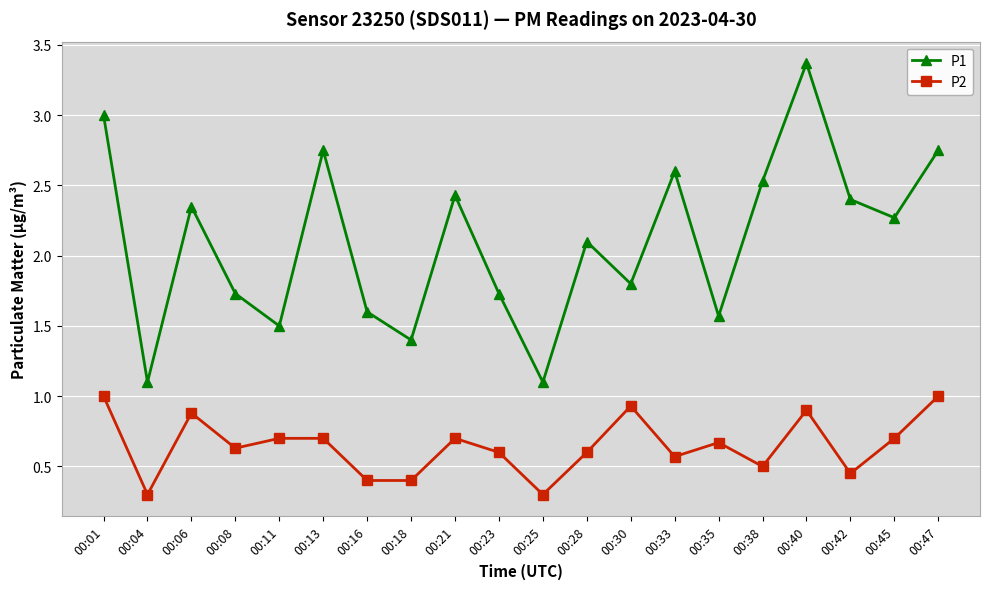

What are all the series names shown in the legend?

P1, P2